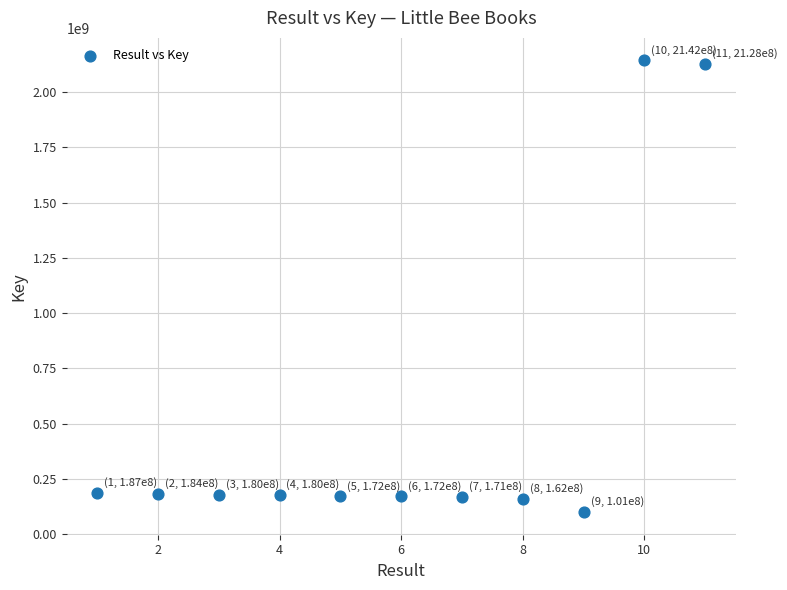

What is the range of X values (max minus min)?

10